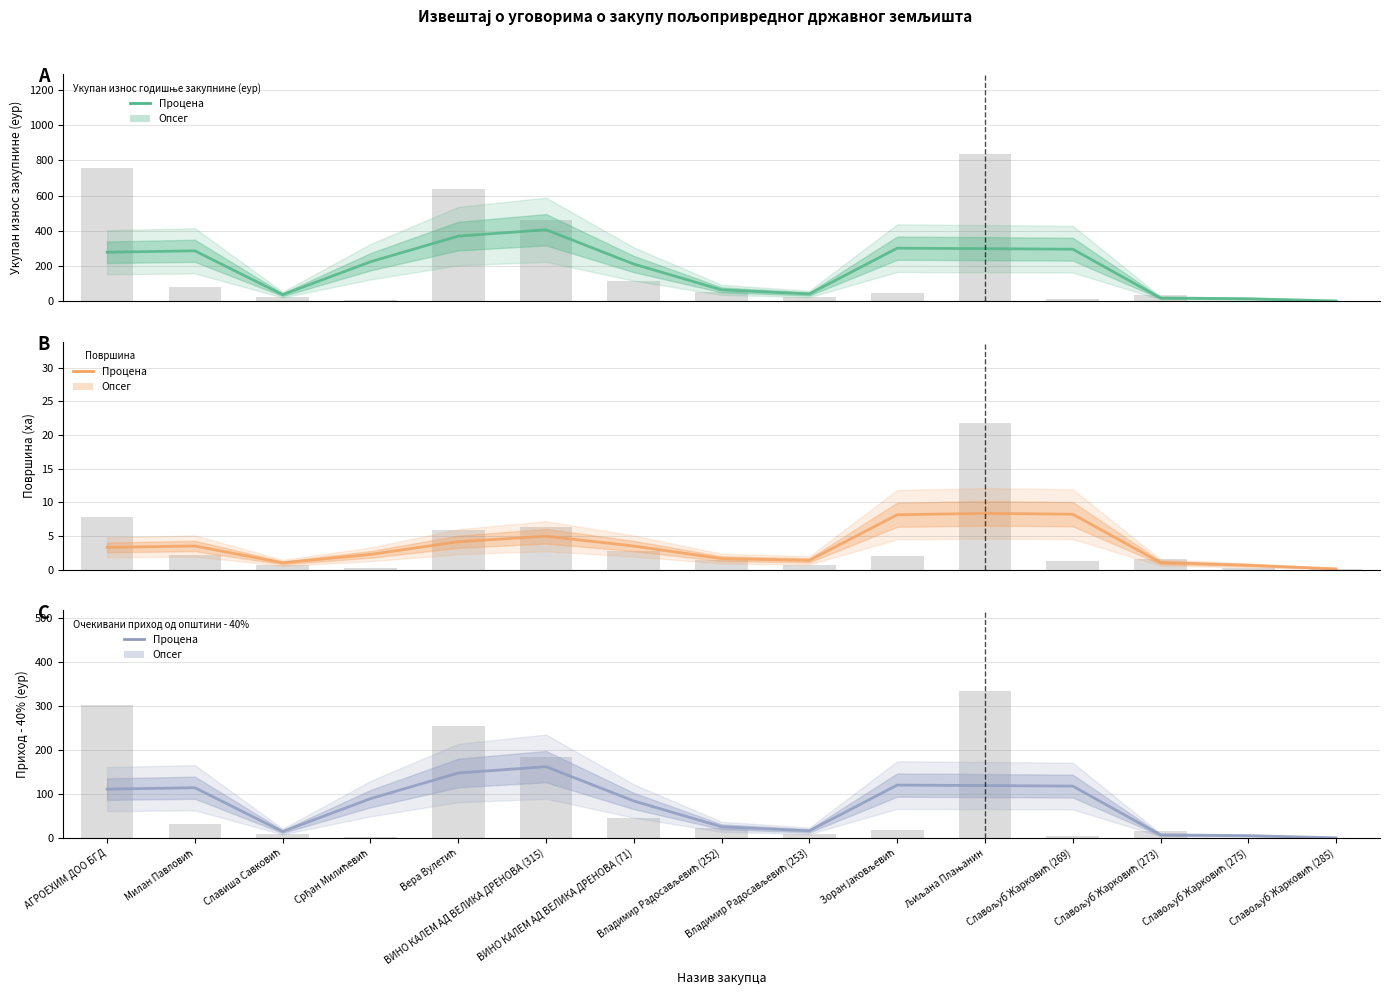

Which series has the largest range (max minus min)?

Укупан износ годишње закупнине (еур)